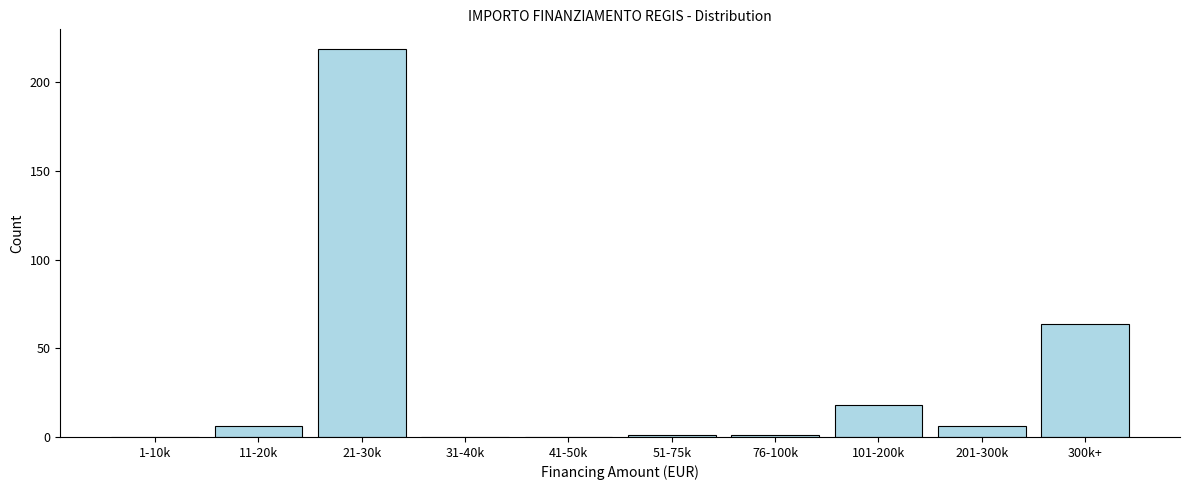

Reading left to right, transcribe all the data shown in this chart.

1-10k=0	11-20k=6	21-30k=219	31-40k=0	41-50k=0	51-75k=1	76-100k=1	101-200k=18	201-300k=6	300k+=64